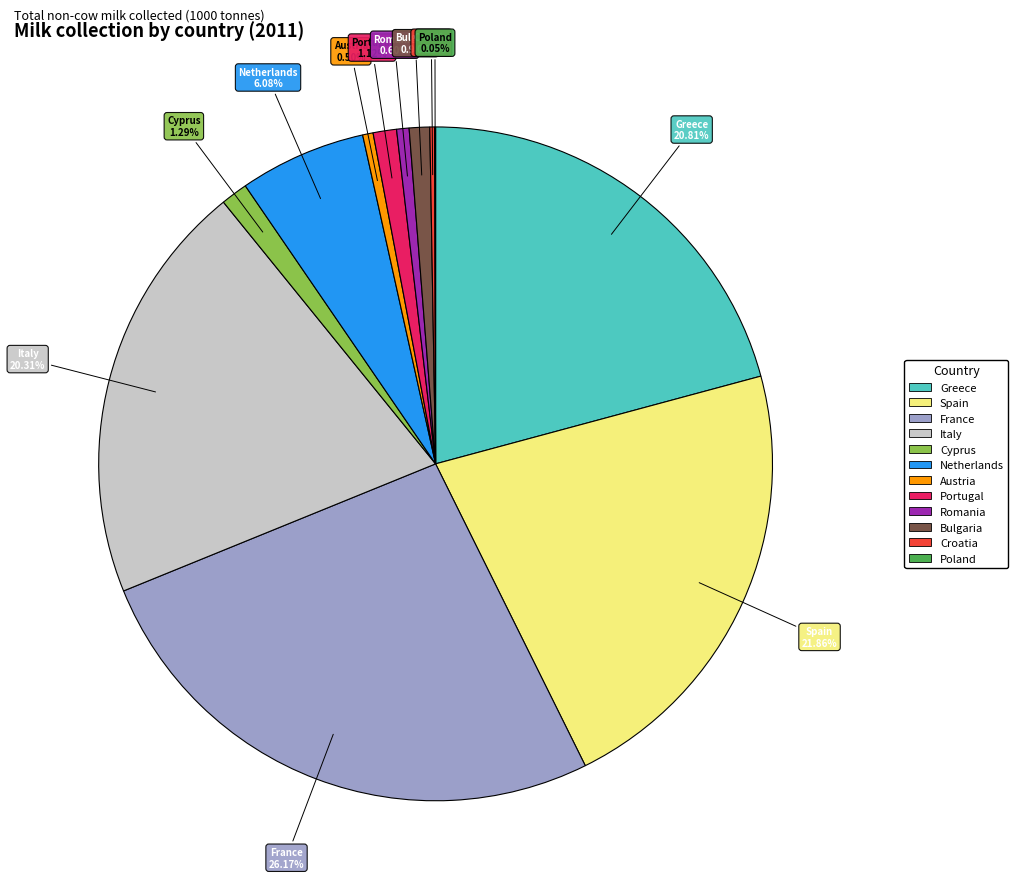

Is there any slice that represents more than half of the pie?

No